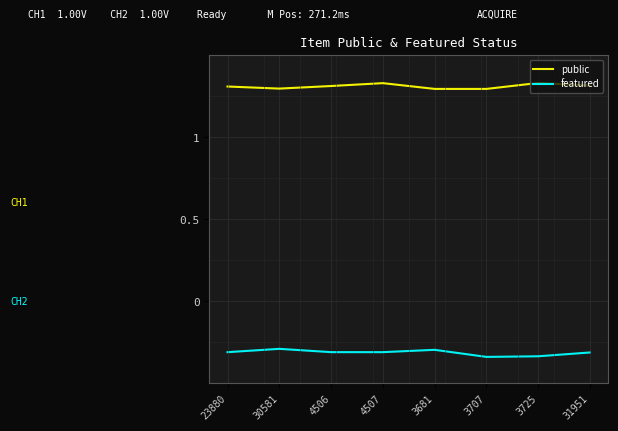

What is the spread (max minus min) of values at 4506?

1.6